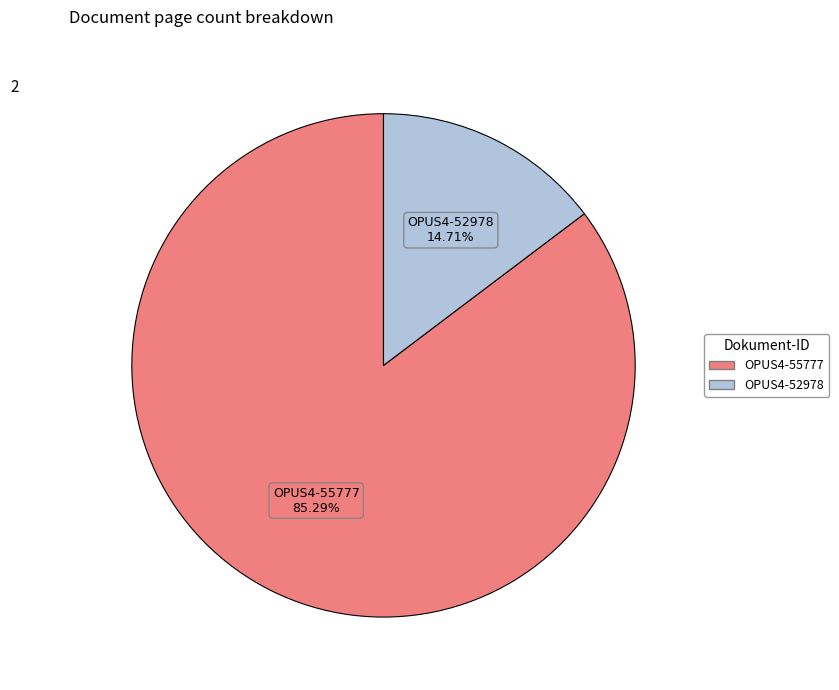

How many segments does this pie chart have?

2